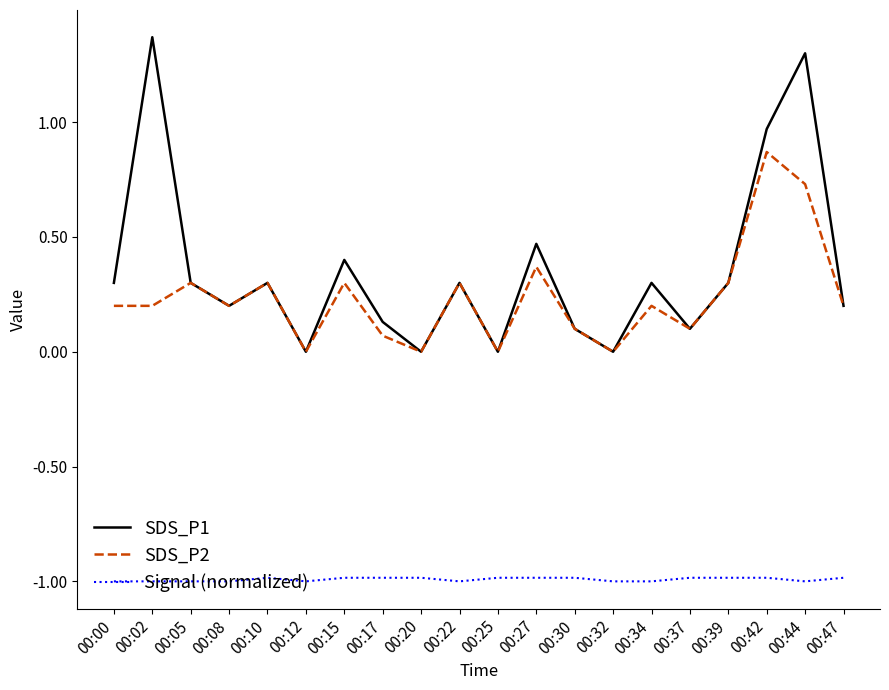

Where is the first local maximum for SDS_P2?

00:05